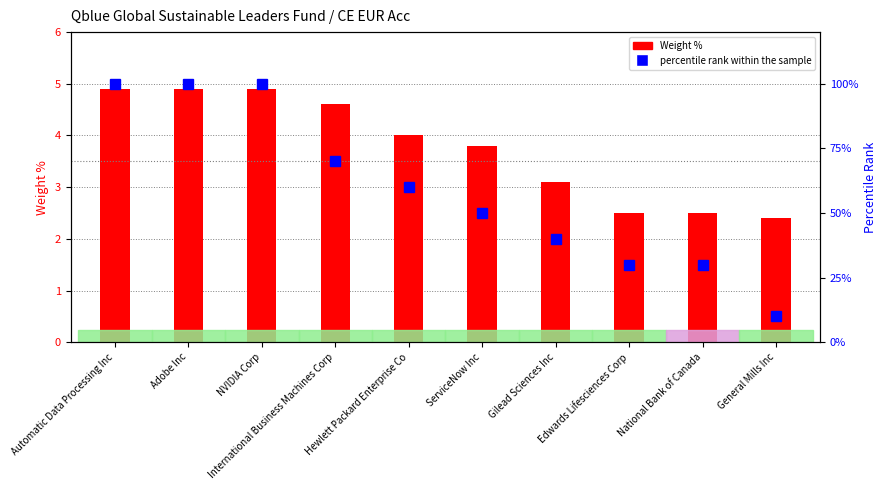

At which label does Weight % reach its peak?

Automatic Data Processing Inc